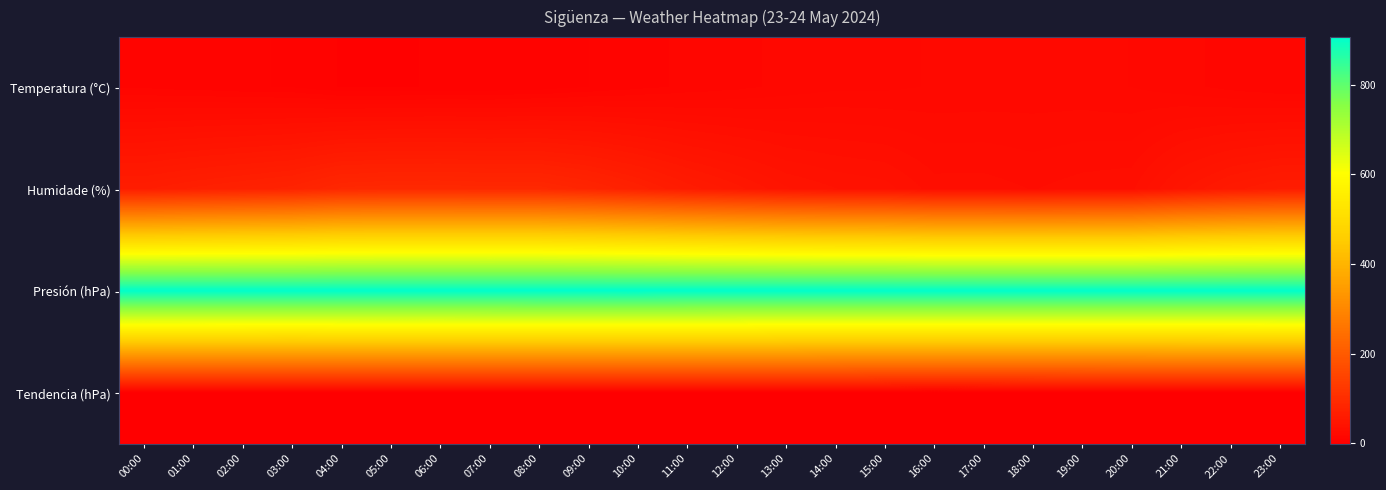

At which category is the sum across all series the highest?

08:00